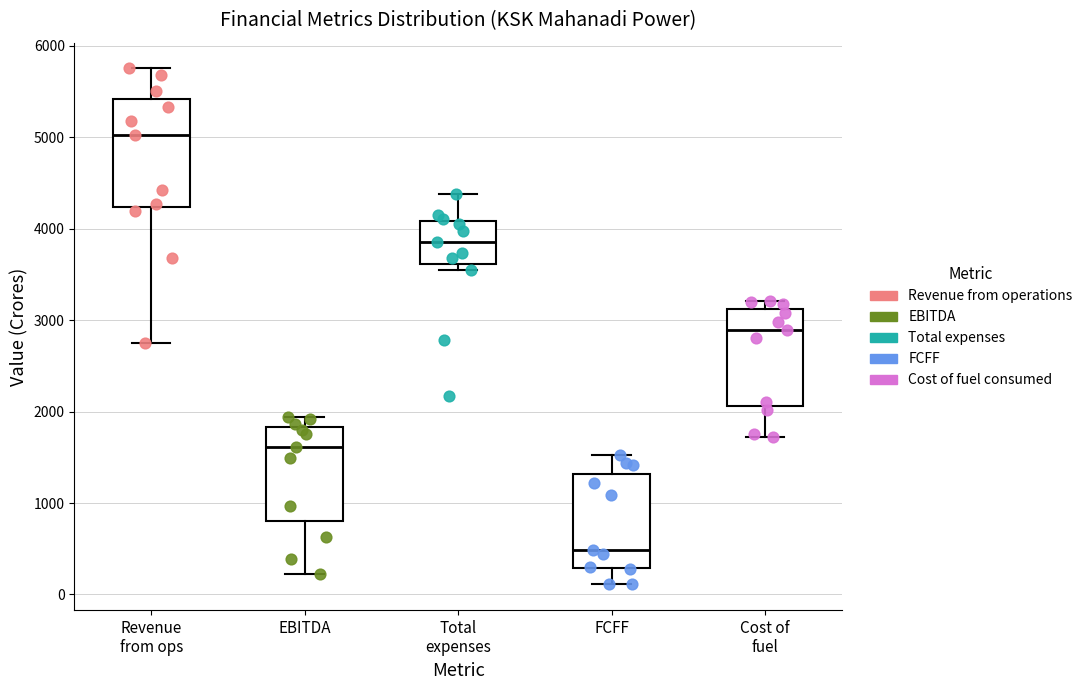

Comparing the boxes themselves (not the whiskers), which one is the tallest?

Revenue from ops